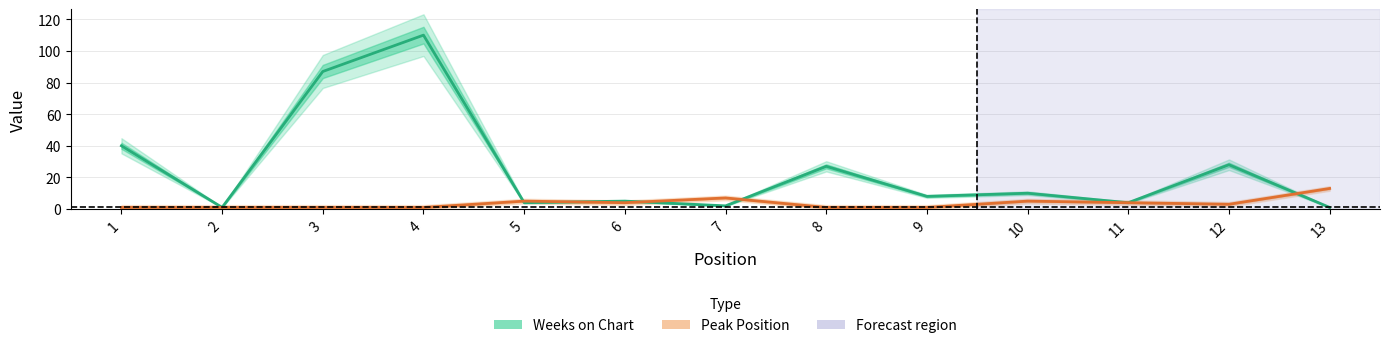

At how many categories does at least one series exceed 64?

2